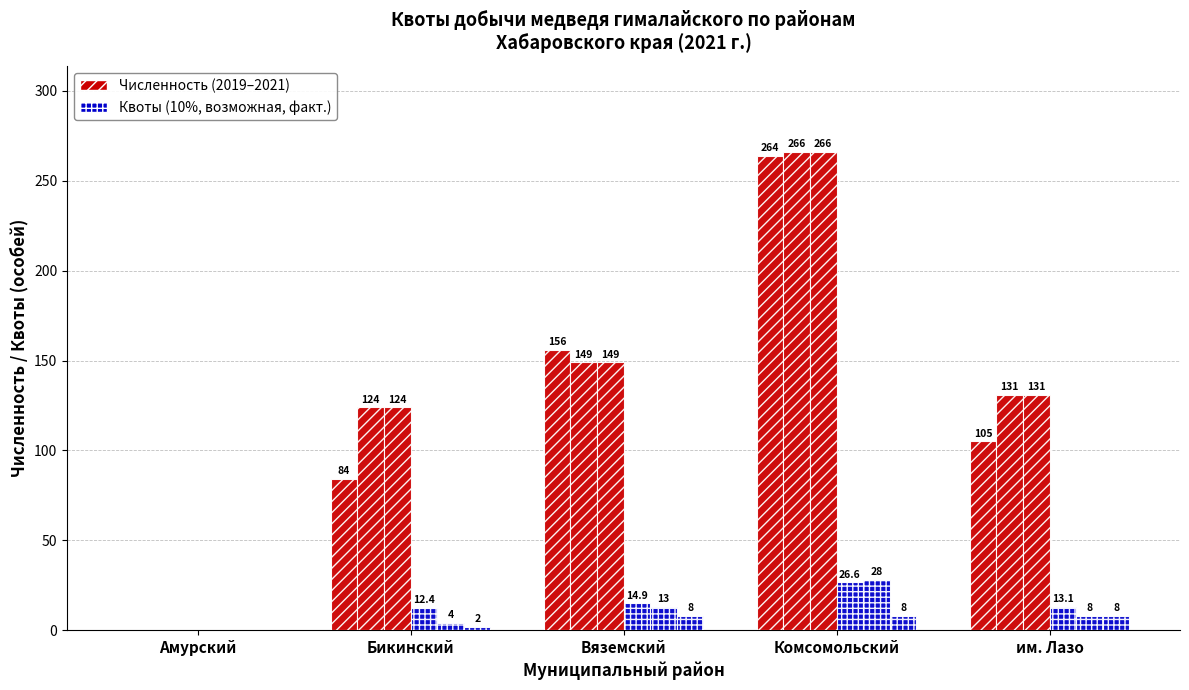

The Фактическая series shows 4.8 at Амурский. True or false?

False